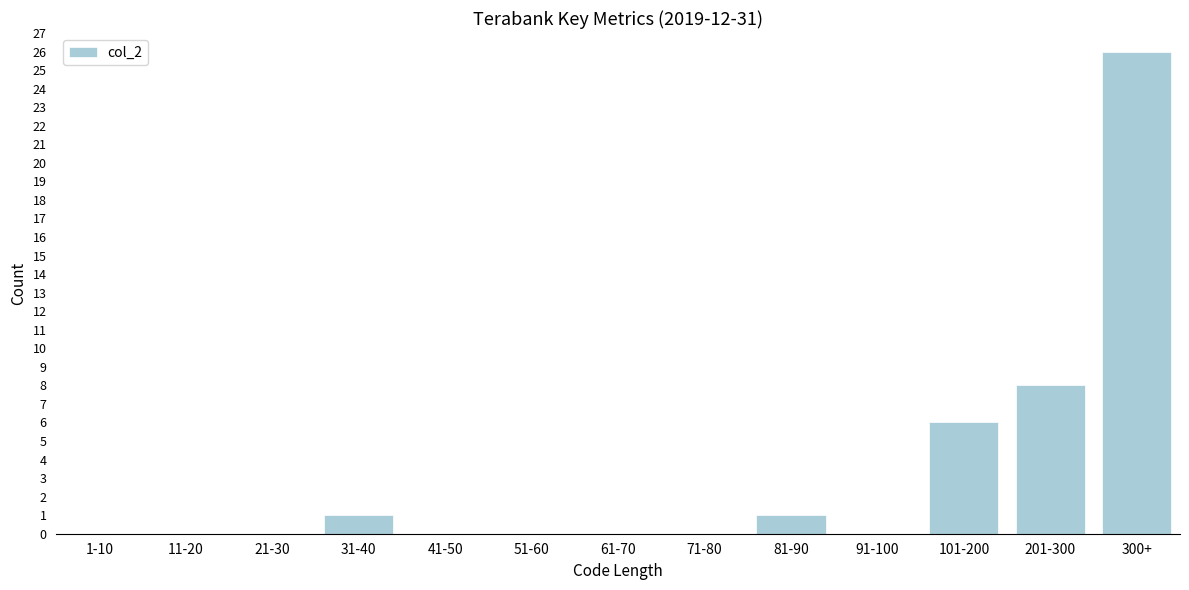

Reading left to right, transcribe all the data shown in this chart.

1-10=0	11-20=0	21-30=0	31-40=1	41-50=0	51-60=0	61-70=0	71-80=0	81-90=1	91-100=0	101-200=6	201-300=8	300+=26